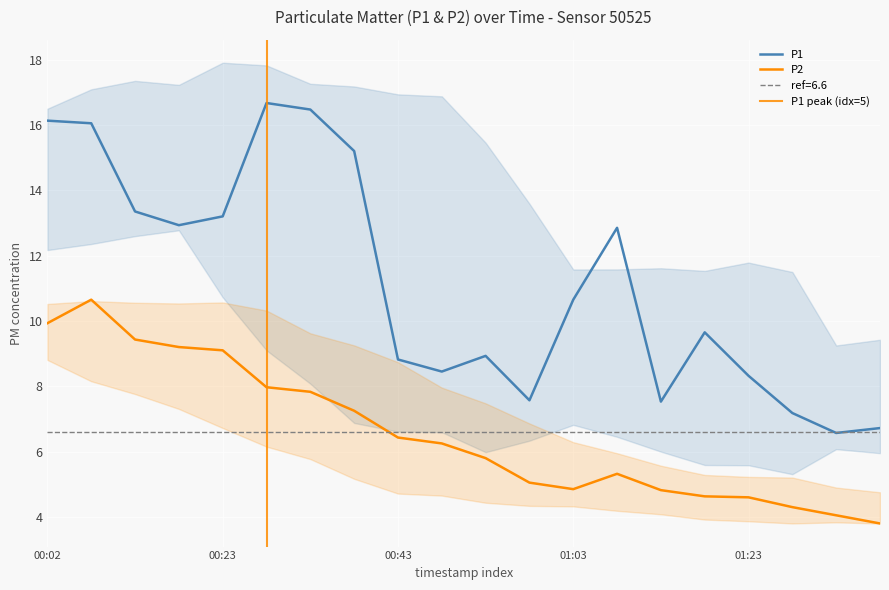

At which category is the sum across all series the highest?

2022-12-05T00:07:57